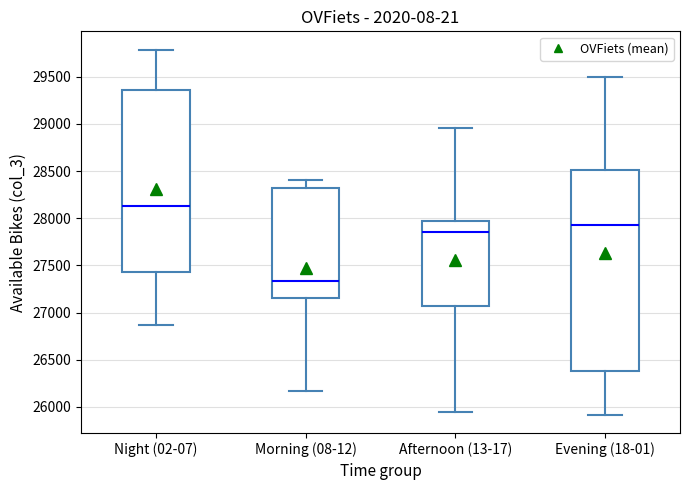

Which box's median line is the lowest?

Morning (08-12)